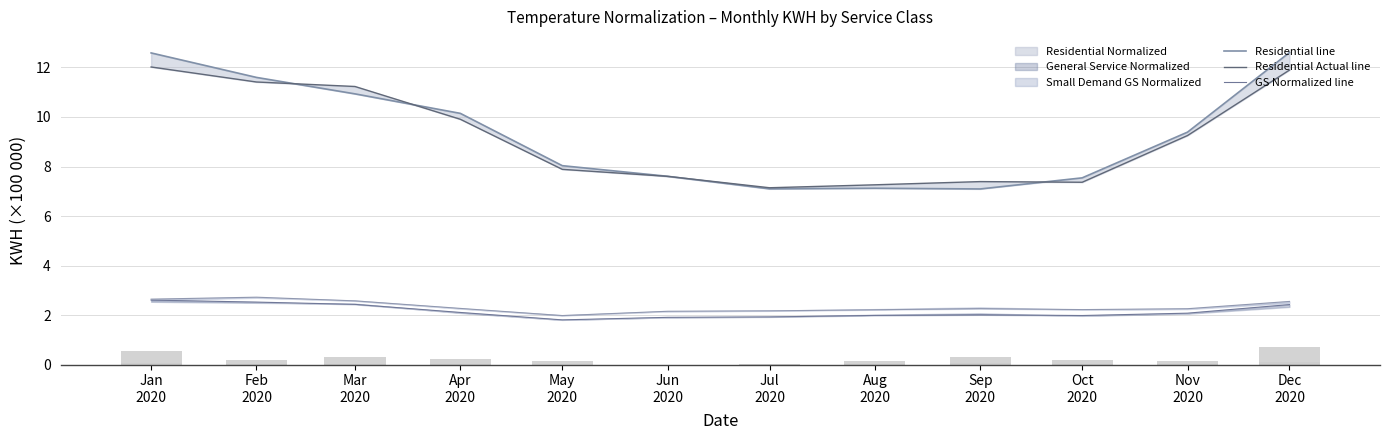

Is it true that Residential line equals 7.1 at Aug
2020?

True